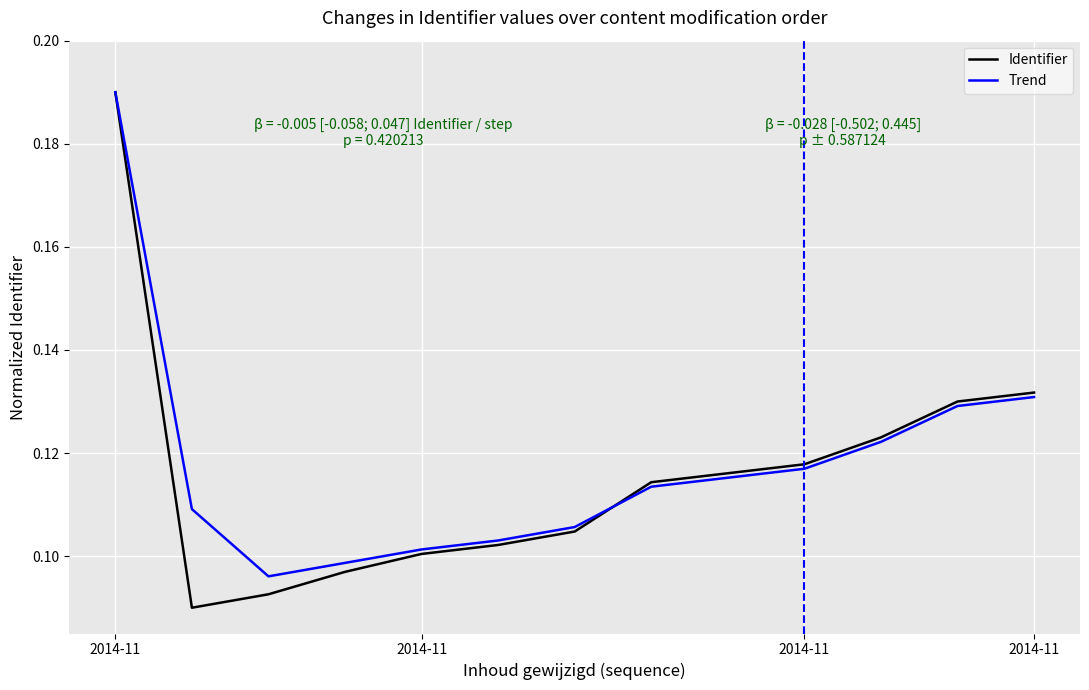

Which series has the largest range (max minus min)?

Identifier